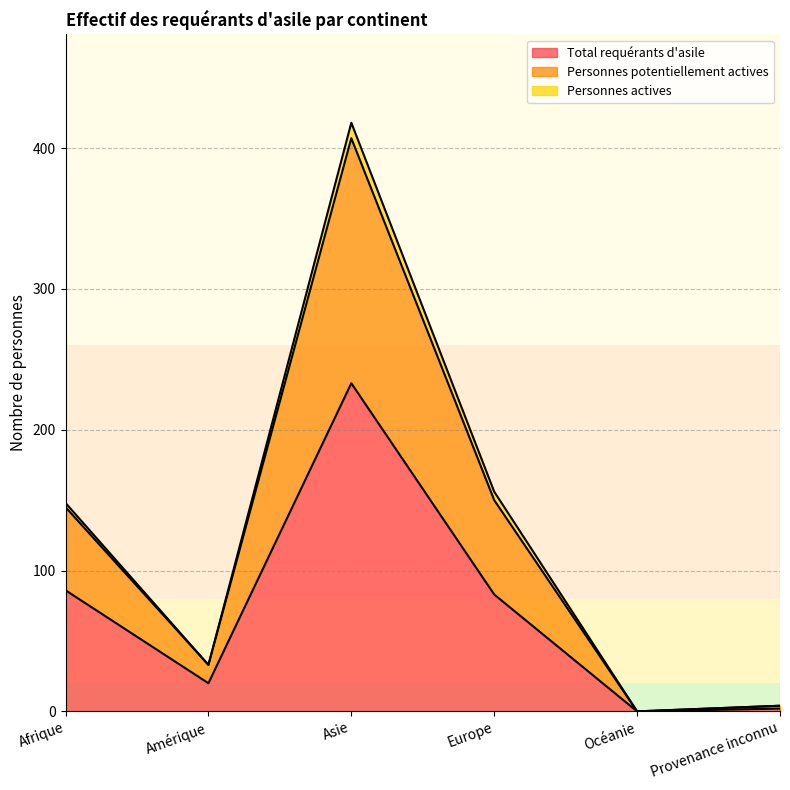

At how many categories does at least one series exceed 178?

1